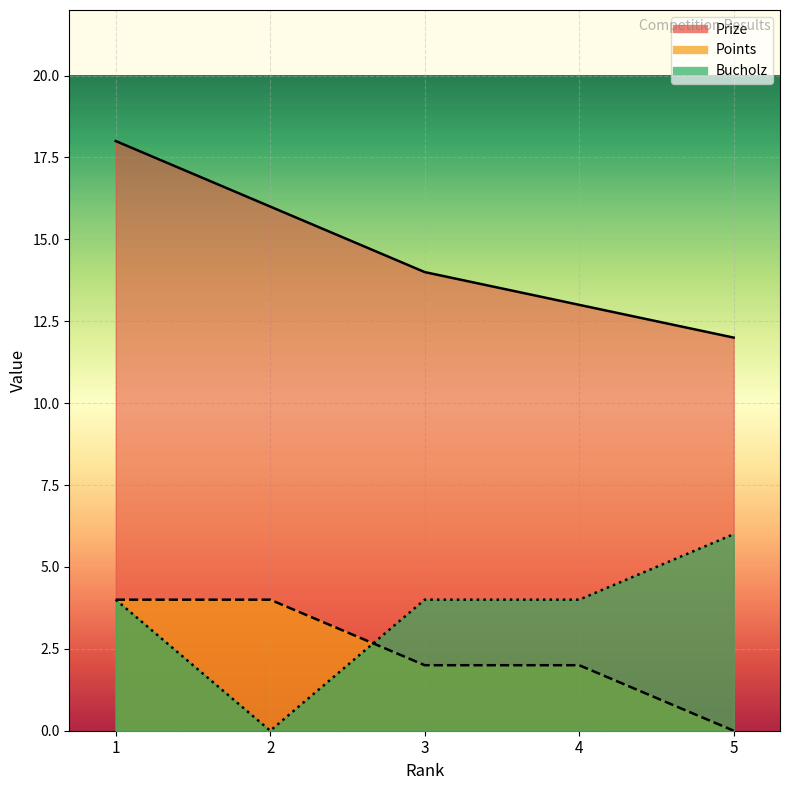

Read the Points value at 1.

4